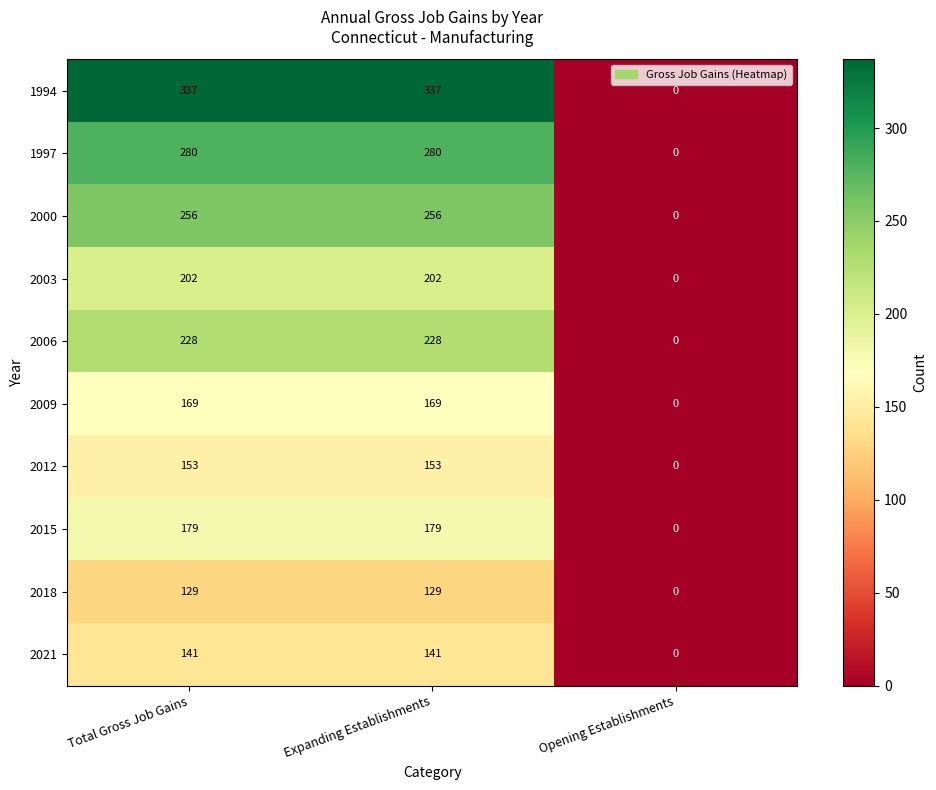

Count the number of categories in the chart.

3